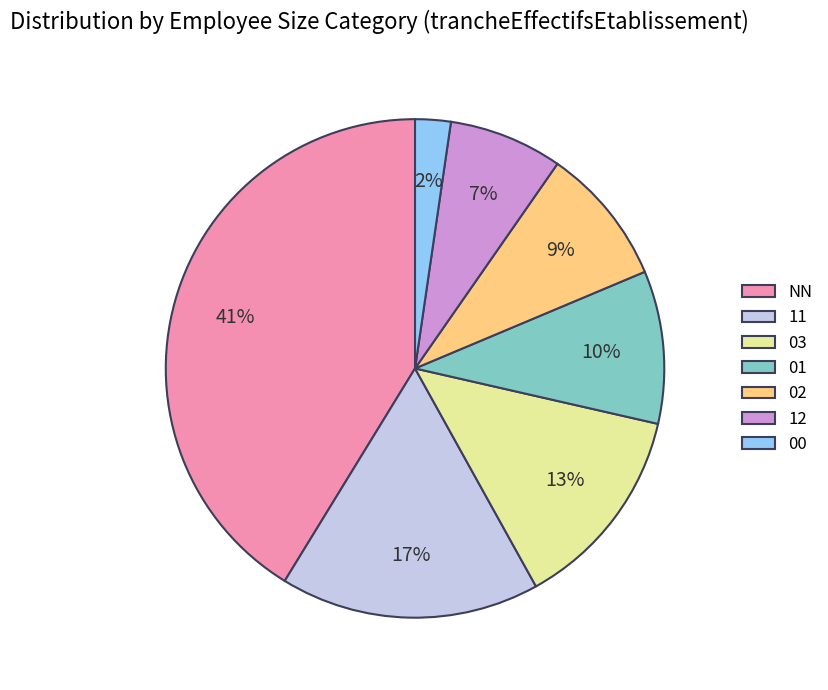

Which slice is the smallest?

00